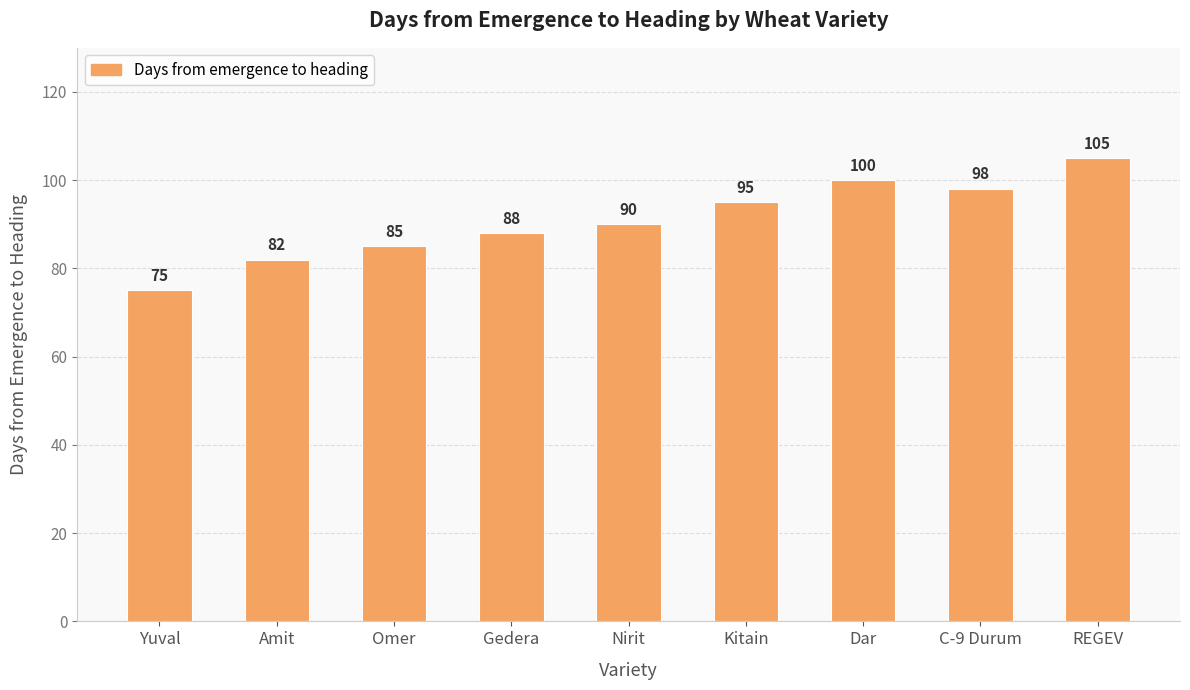

Approximately how many times larger is the value at Gedera compared to C-9 Durum?

0.9